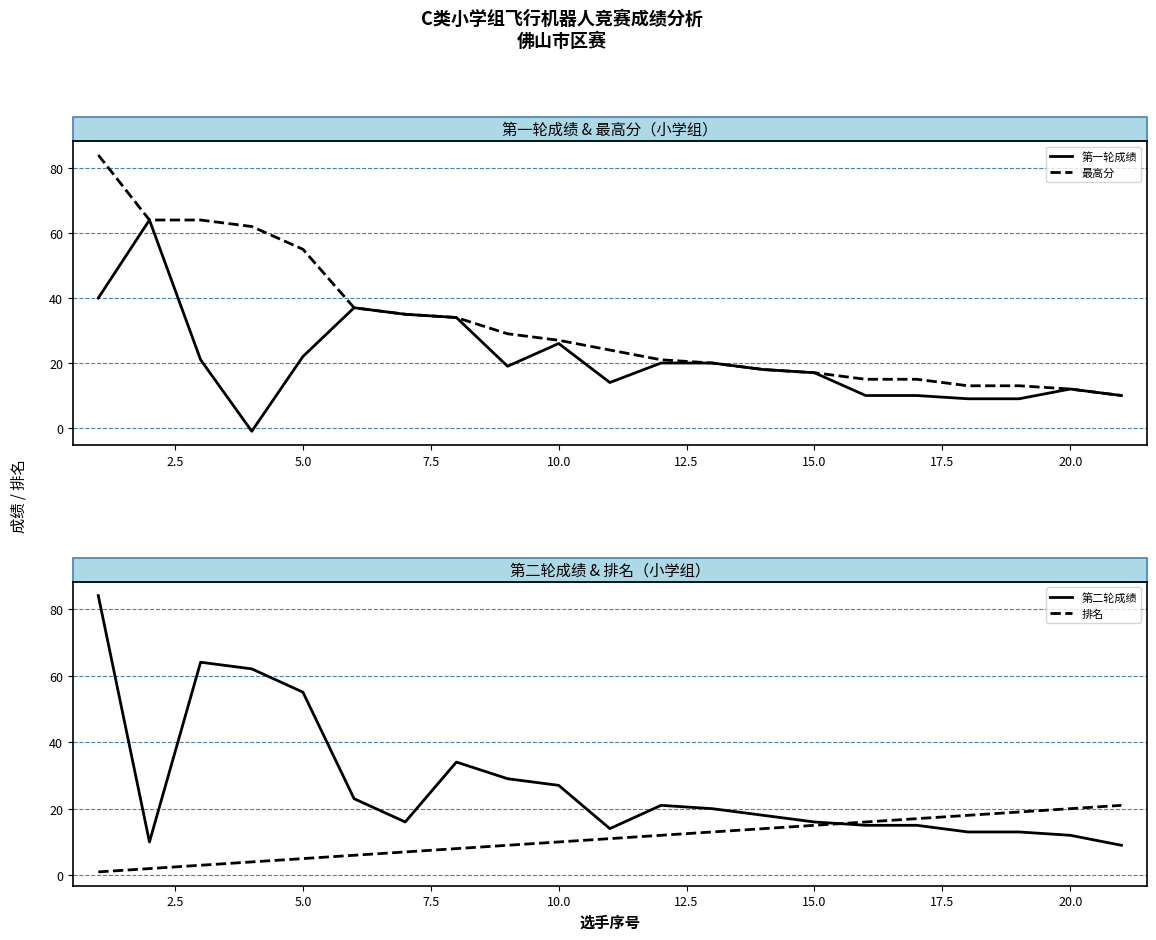

How many lines are shown in the chart?

4